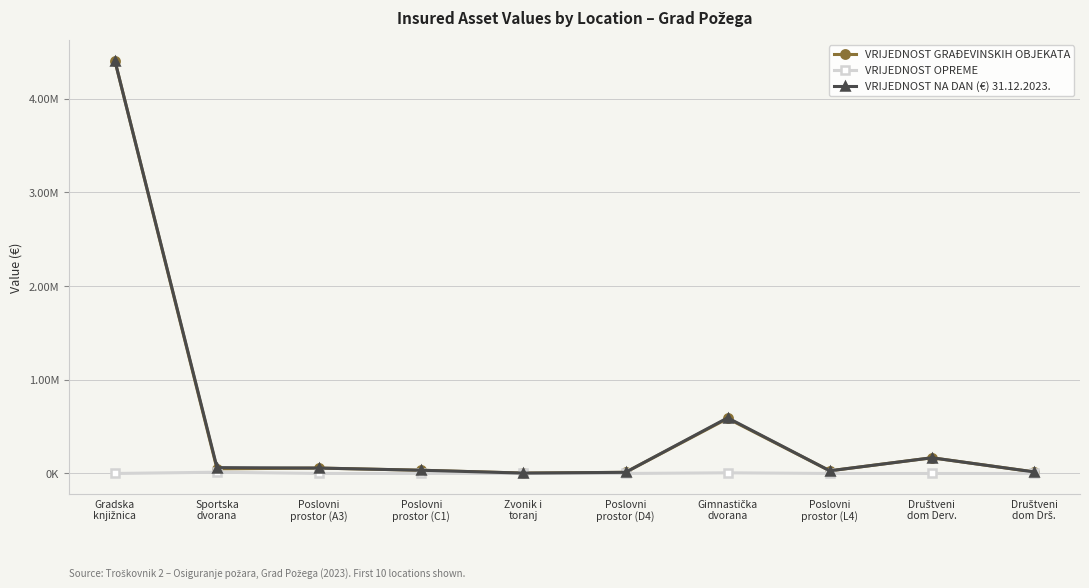

Is it true that VRIJEDNOST NA DAN (€) 31.12.2023. equals 34449.1 at Poslovni
prostor (C1)?

True